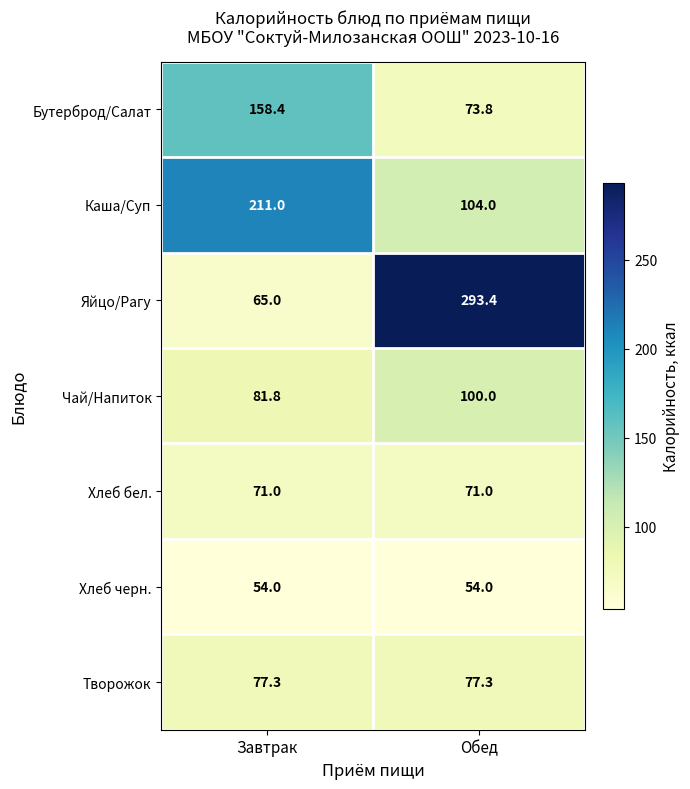

Reading right to left, list all the values displayed in this chart.

Бутерброд/Салат: Обед=73.8	Завтрак=158.4
Каша/Суп: Обед=104.0	Завтрак=211.0
Яйцо/Рагу: Обед=293.4	Завтрак=65.0
Чай/Напиток: Обед=100.0	Завтрак=81.8
Хлеб бел.: Обед=71.0	Завтрак=71.0
Хлеб черн.: Обед=54.0	Завтрак=54.0
Творожок: Обед=77.3	Завтрак=77.3